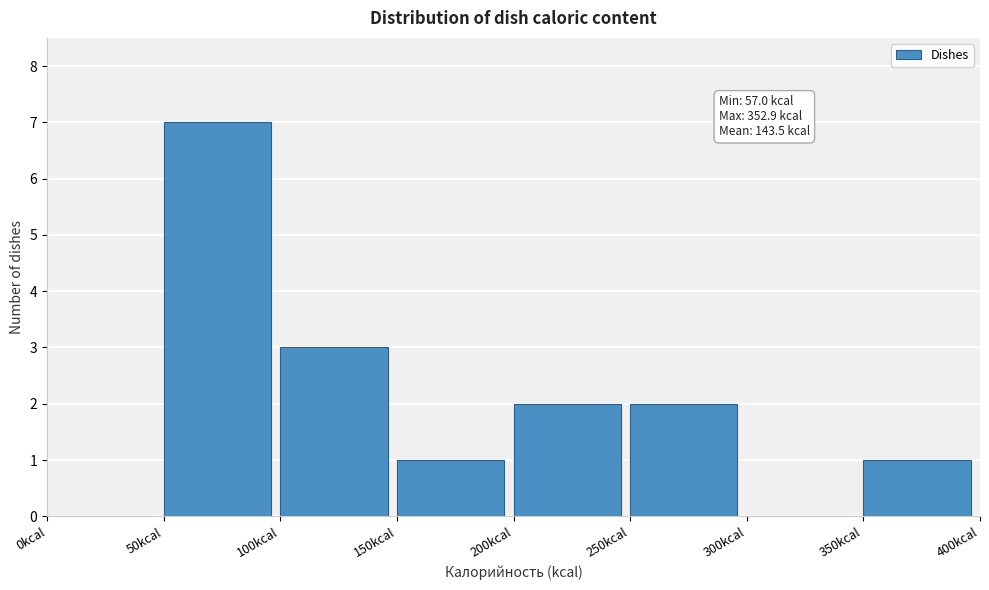

Which range on the x-axis has the tallest bar?

50 to 100